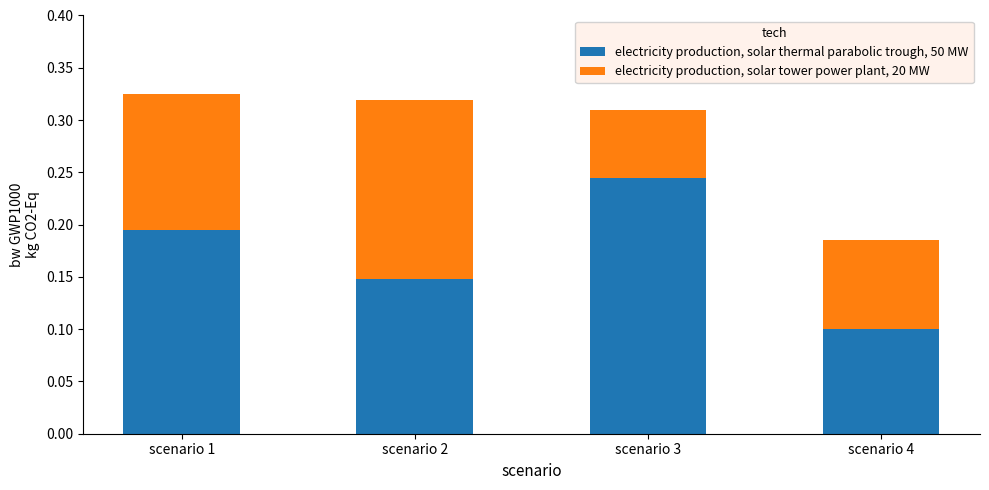

Which category has the lowest value in the electricity production, solar thermal parabolic trough, 50 MW series?

scenario 4